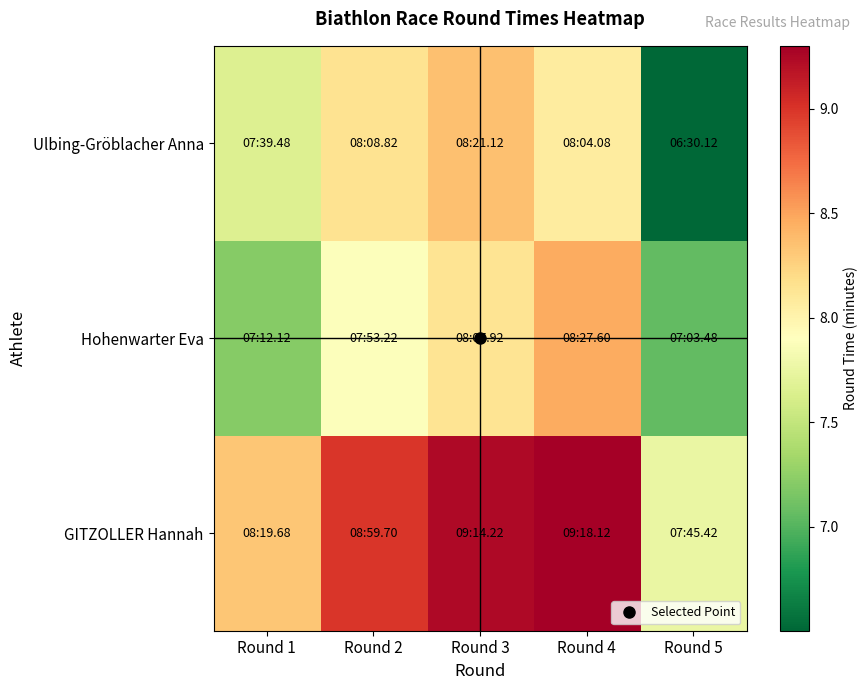

Between Round 4 and Round 1, which is larger?

Round 4